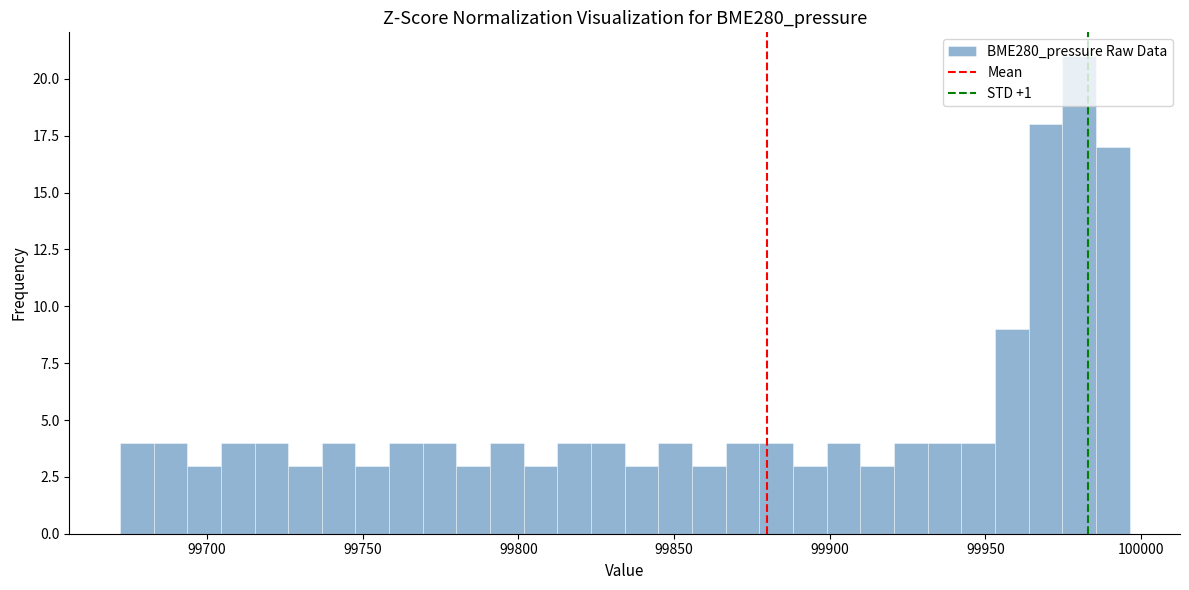

Read against the x-axis, roughly where is the centre of the tallest bar?

99980